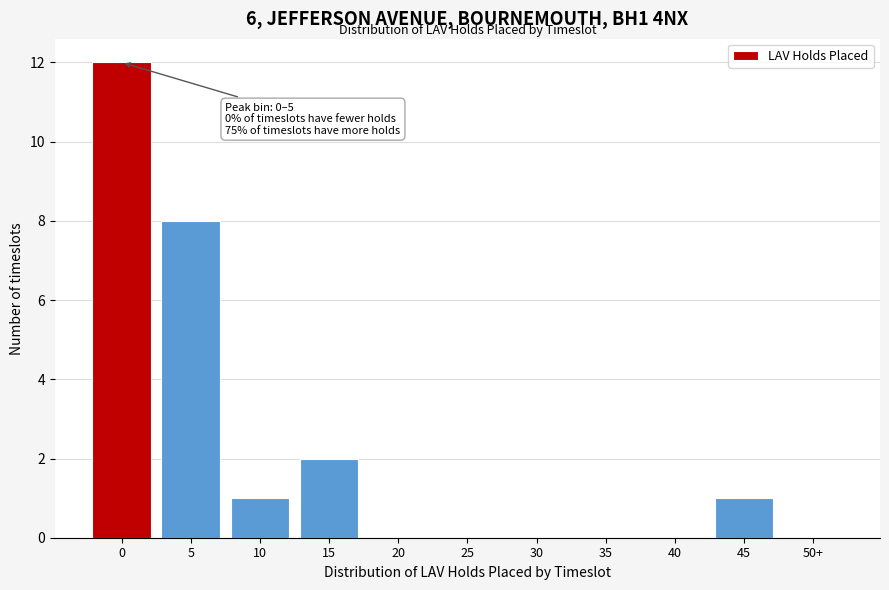

Reading left to right, what are all the values shown in this chart?

0=12	5=8	10=1	15=2	20=0	25=0	30=0	35=0	40=0	45=1	50+=0